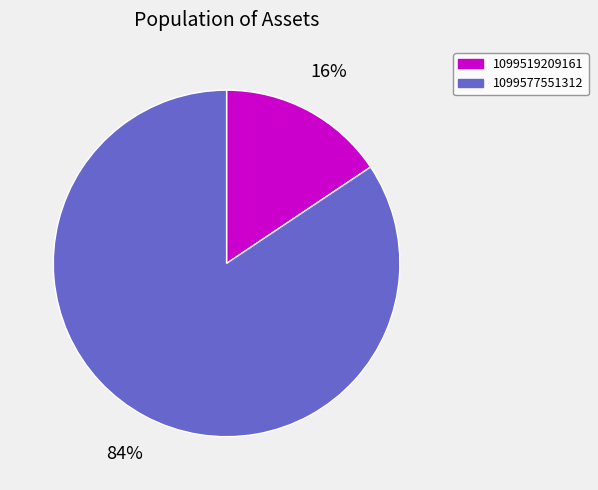

How many segments does this pie chart have?

2